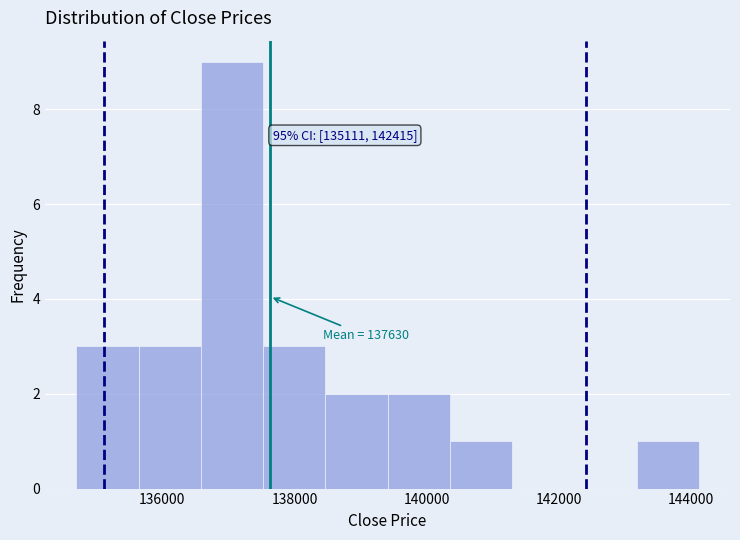

Which range on the x-axis has the tallest bar?

136600 to 137600